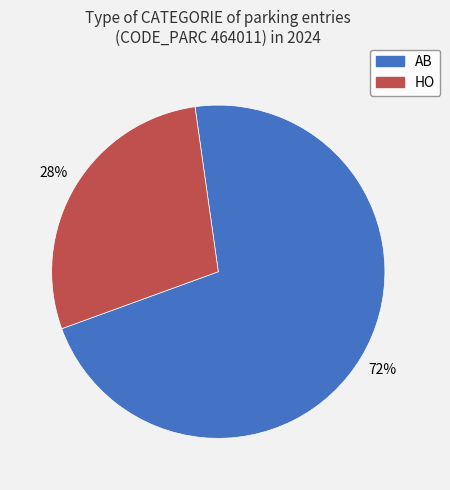

Which category has the smallest portion of the pie?

HO